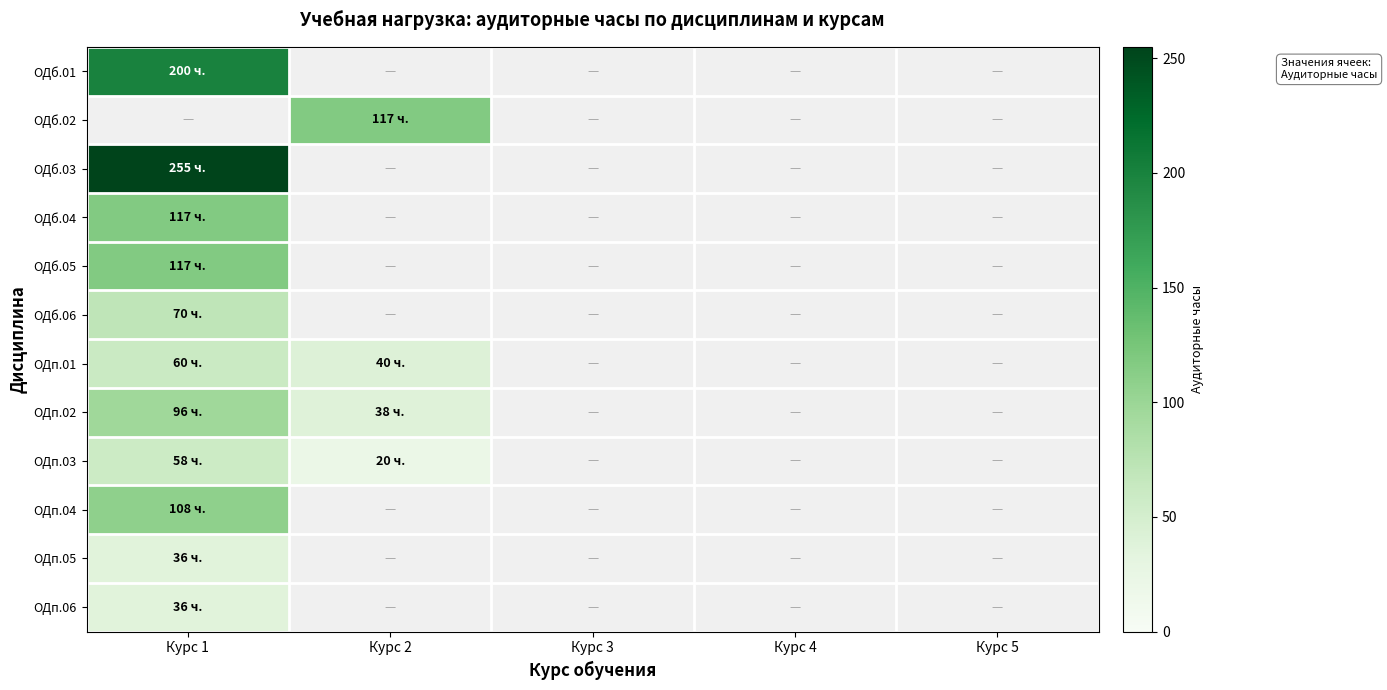

The value of ОДп.01 at Курс 2 is 21.3. True or false?

False